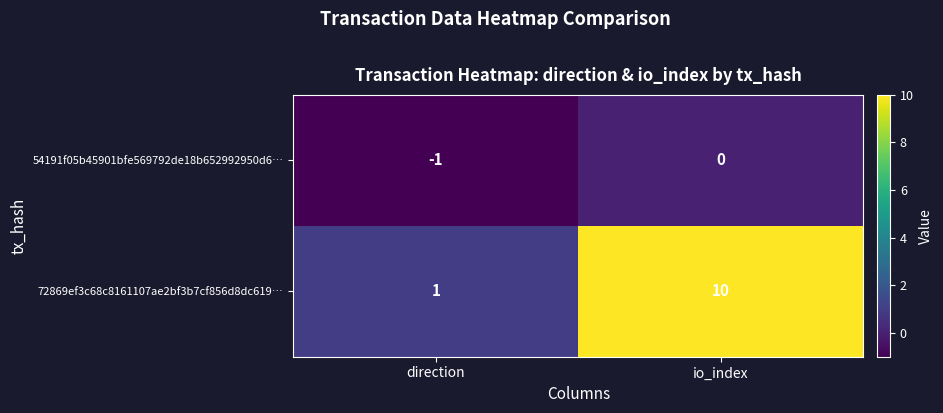

What is the greatest value displayed?

10